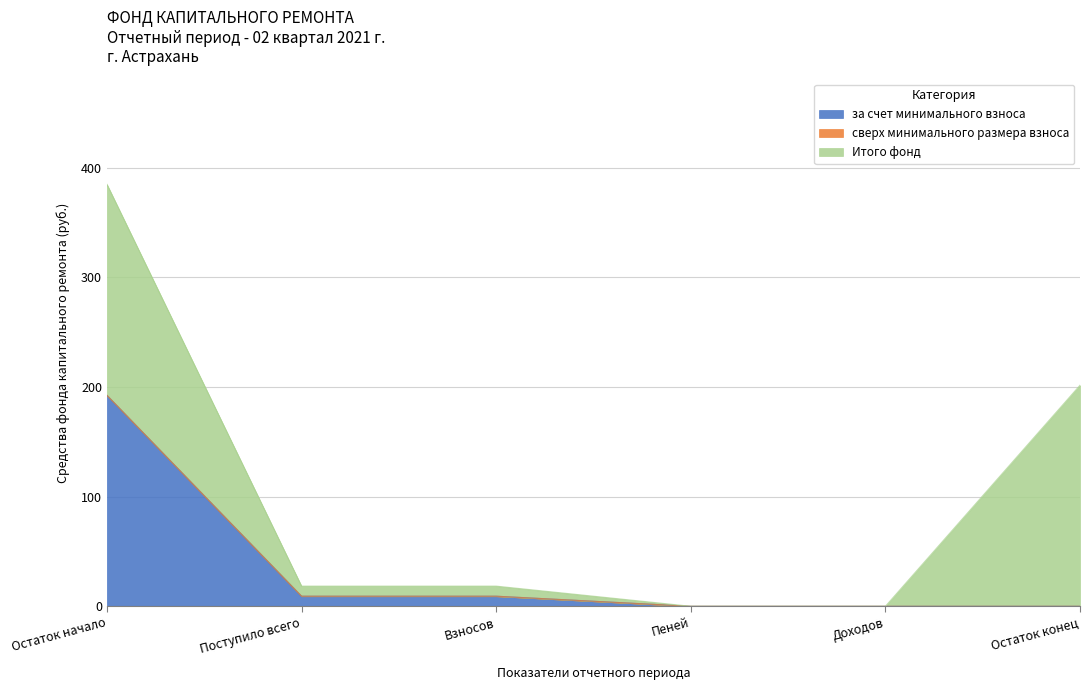

How many values in the Итого фонд series are below 9?

2